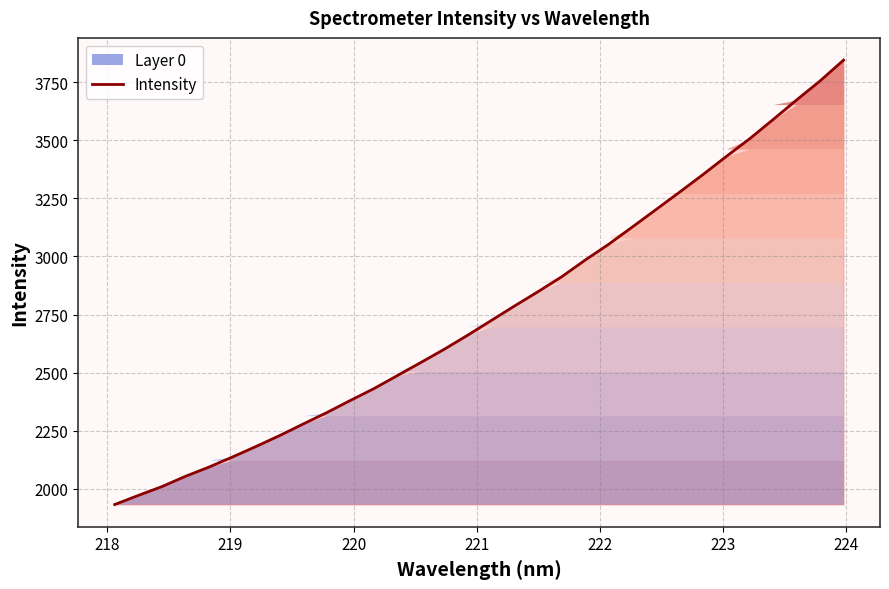

What is the maximum value for Intensity?

3844.6